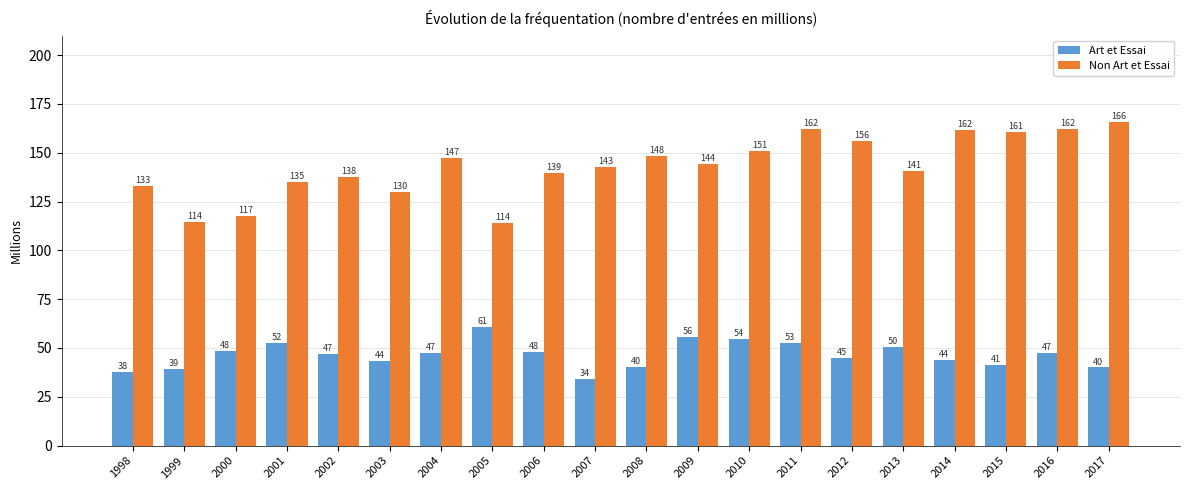

What is the average value of the Non Art et Essai series?

143.1